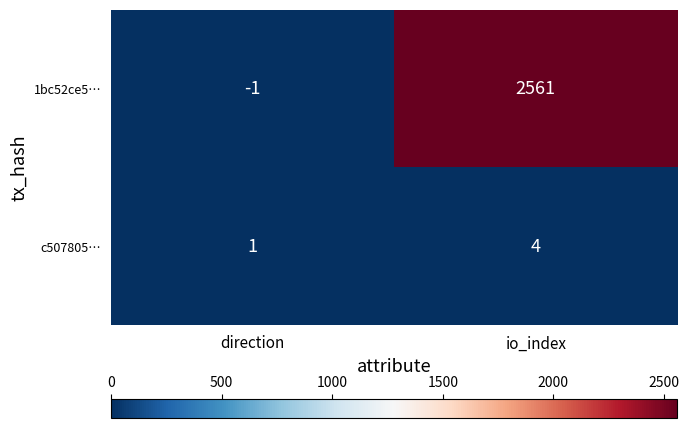

Reading left to right, what are all the values shown in this chart?

1bc52ce5…: direction=-1	io_index=2561
c507805…: direction=1	io_index=4